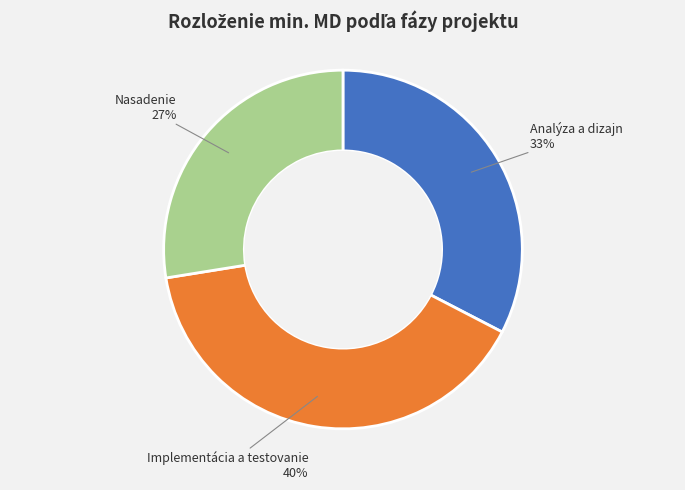

What is the ratio of the value at Nasadenie to the value at Analýza a dizajn?

0.8